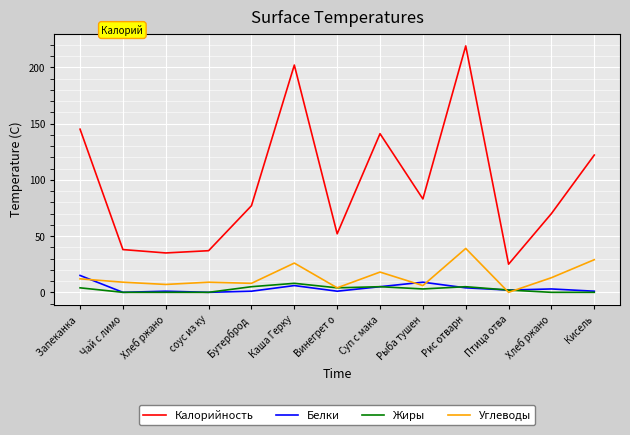

How many lines are shown in the chart?

4